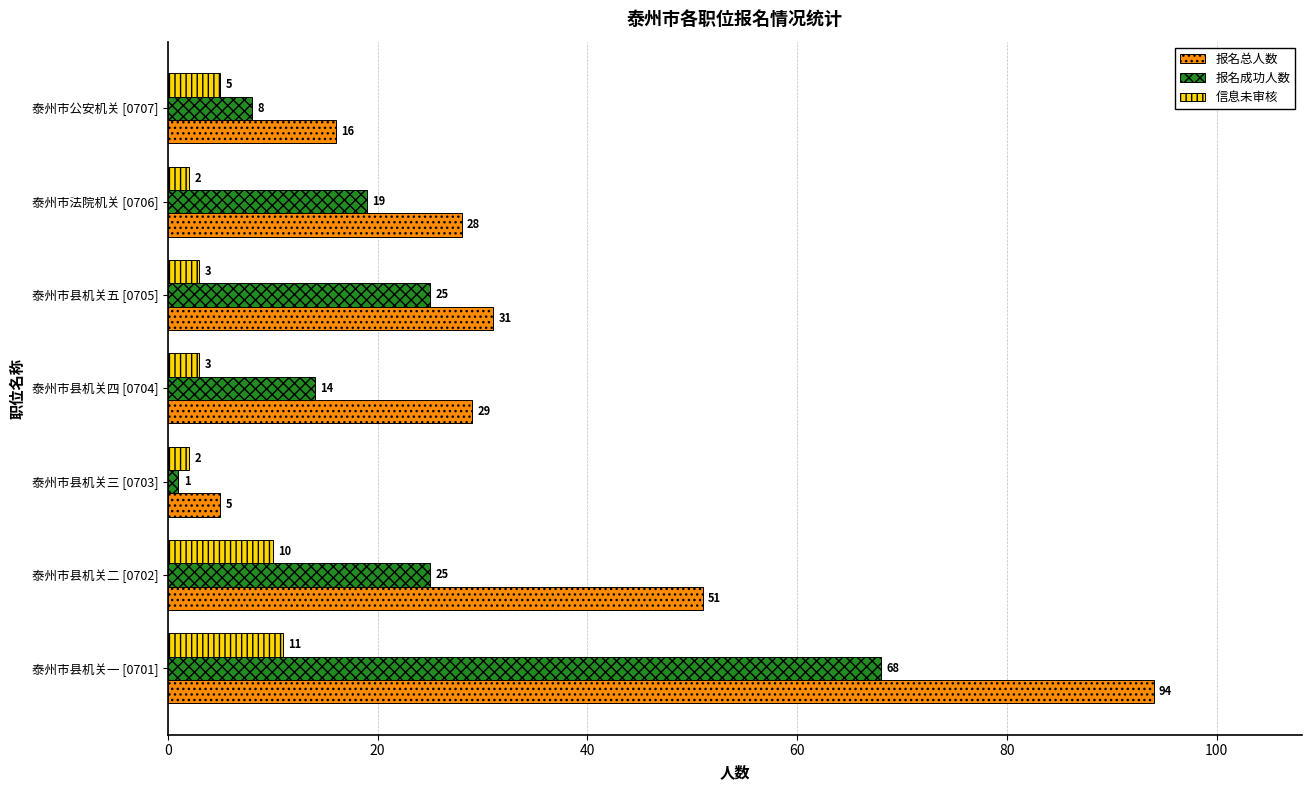

What is the minimum value for 报名成功人数?

1